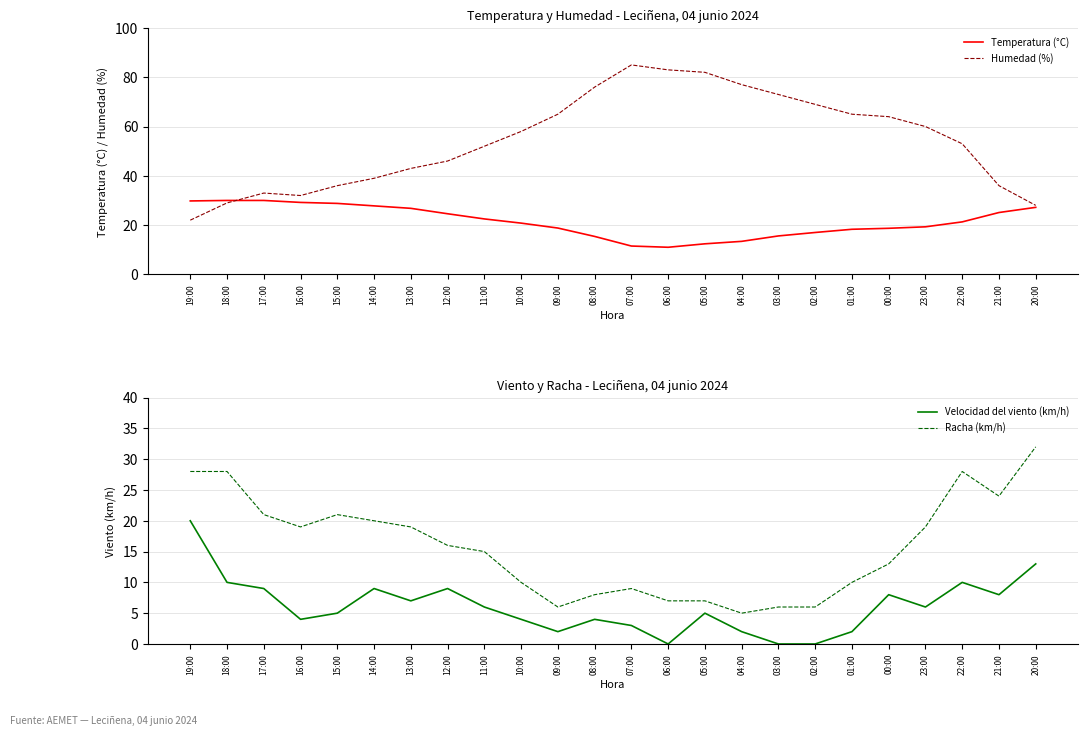

Reading right to left, list all the values displayed in this chart.

Temperatura (°C): 20:00=27.2	21:00=25.1	22:00=21.3	23:00=19.3	00:00=18.7	01:00=18.3	02:00=17.0	03:00=15.6	04:00=13.4	05:00=12.4	06:00=11.0	07:00=11.5	08:00=15.4	09:00=18.8	10:00=20.8	11:00=22.5	12:00=24.6	13:00=26.8	14:00=27.8	15:00=28.8	16:00=29.2	17:00=30.0	18:00=30.0	19:00=29.8
Humedad (%): 20:00=28.0	21:00=36.0	22:00=53.0	23:00=60.0	00:00=64.0	01:00=65.0	02:00=69.0	03:00=73.0	04:00=77.0	05:00=82.0	06:00=83.0	07:00=85.0	08:00=76.0	09:00=65.0	10:00=58.0	11:00=52.0	12:00=46.0	13:00=43.0	14:00=39.0	15:00=36.0	16:00=32.0	17:00=33.0	18:00=29.0	19:00=22.0
Velocidad del viento (km/h): 20:00=13.0	21:00=8.0	22:00=10.0	23:00=6.0	00:00=8.0	01:00=2.0	02:00=0.0	03:00=0.0	04:00=2.0	05:00=5.0	06:00=0.0	07:00=3.0	08:00=4.0	09:00=2.0	10:00=4.0	11:00=6.0	12:00=9.0	13:00=7.0	14:00=9.0	15:00=5.0	16:00=4.0	17:00=9.0	18:00=10.0	19:00=20.0
Racha (km/h): 20:00=32.0	21:00=24.0	22:00=28.0	23:00=19.0	00:00=13.0	01:00=10.0	02:00=6.0	03:00=6.0	04:00=5.0	05:00=7.0	06:00=7.0	07:00=9.0	08:00=8.0	09:00=6.0	10:00=10.0	11:00=15.0	12:00=16.0	13:00=19.0	14:00=20.0	15:00=21.0	16:00=19.0	17:00=21.0	18:00=28.0	19:00=28.0